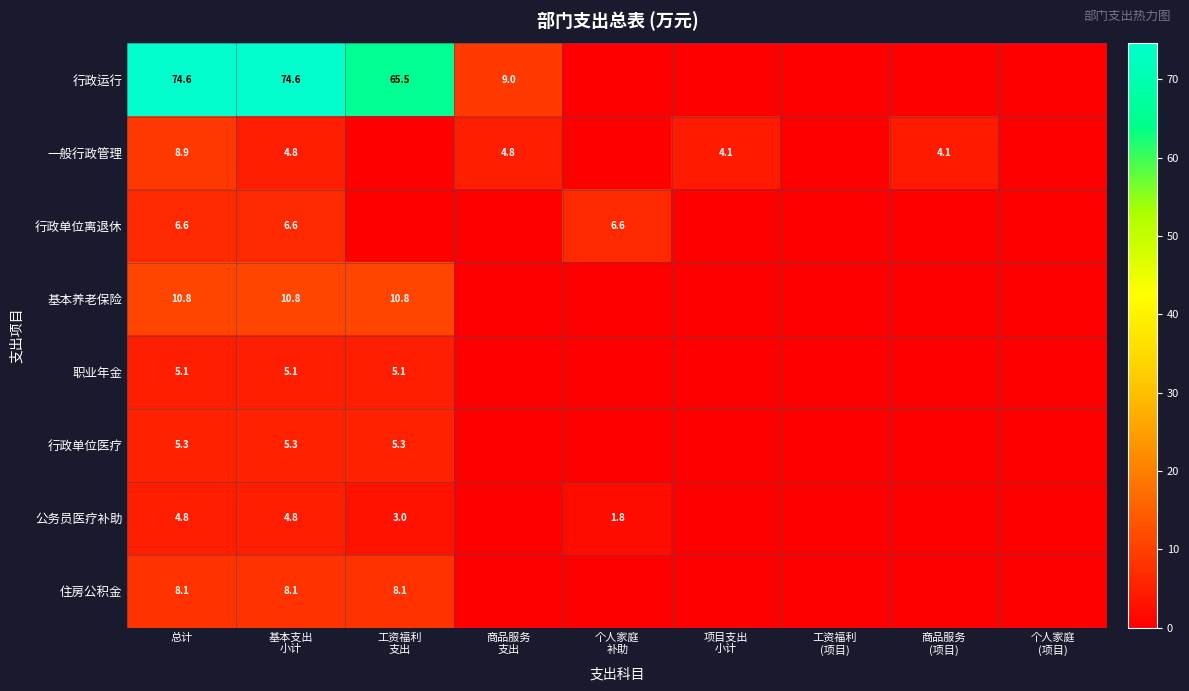

What is the spread (max minus min) of values at 总计?

69.8